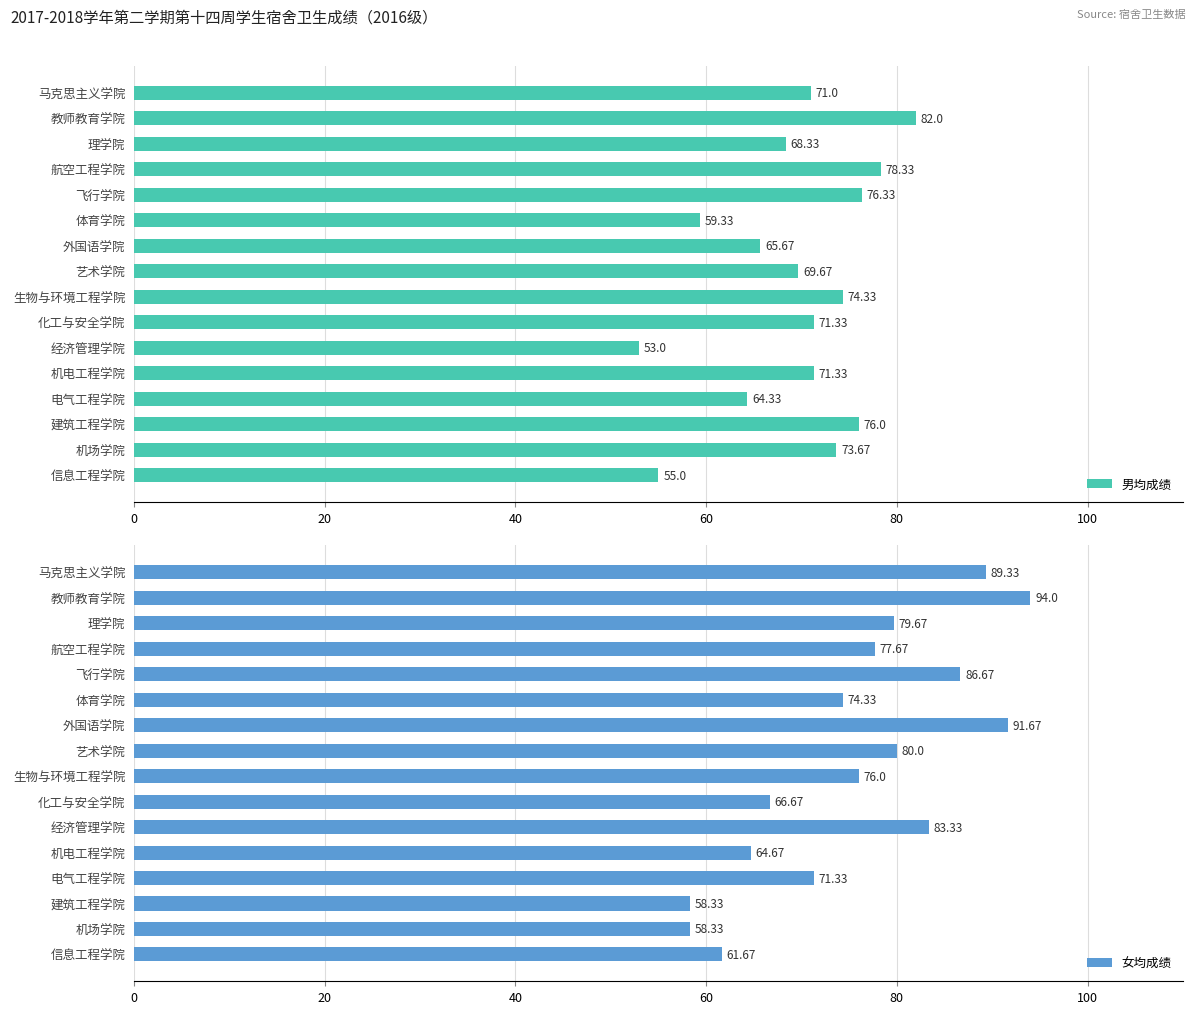

Where is 女均成绩 nearest to the value 76?

生物与环境工程学院